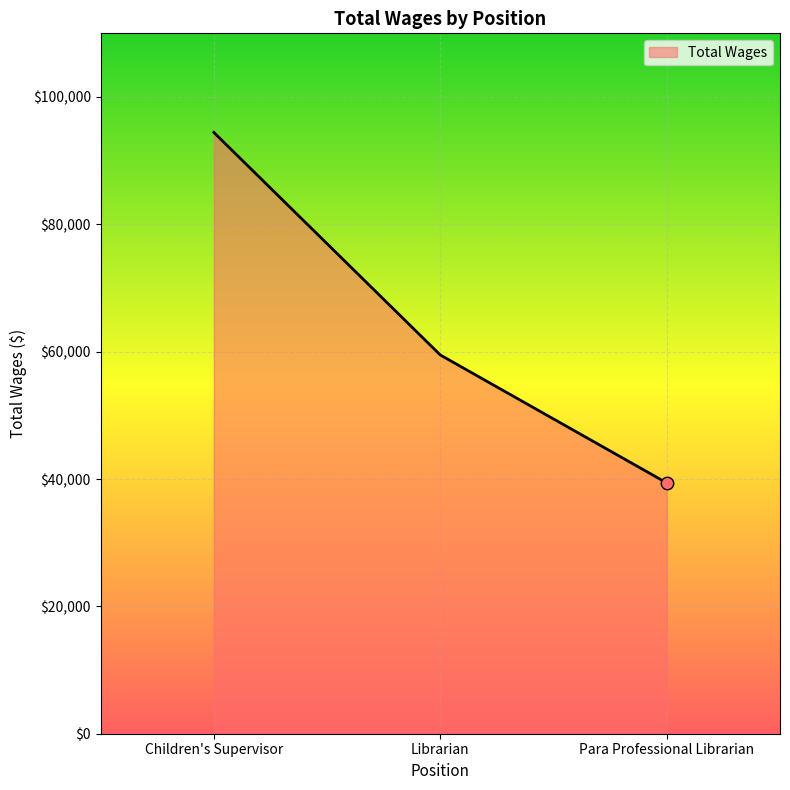

Between Librarian and Children's Supervisor, which is larger?

Children's Supervisor